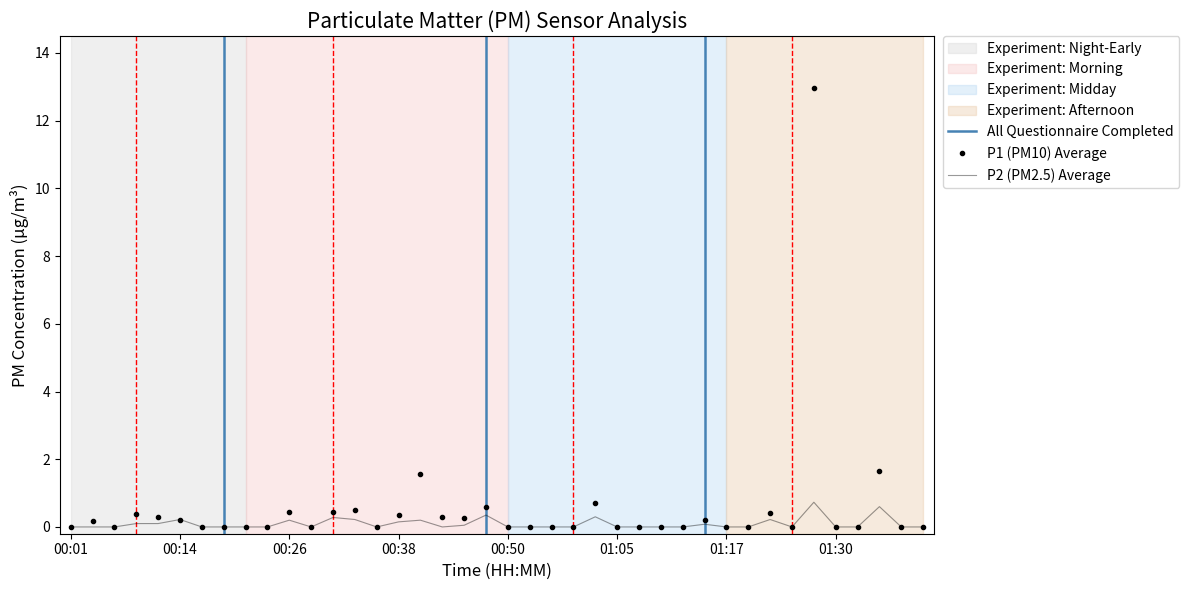

What is the difference between the maximum and minimum values in the P2 series?

0.7